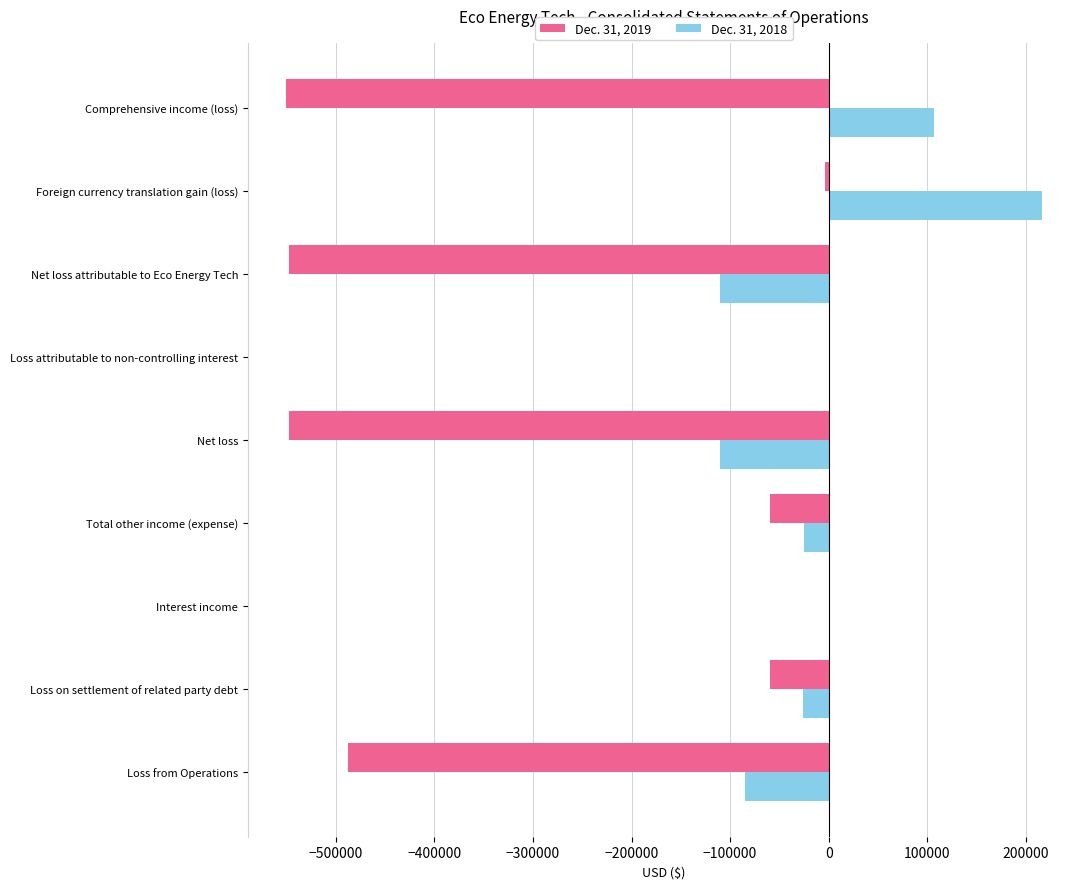

What is the maximum value shown in the chart?

216529